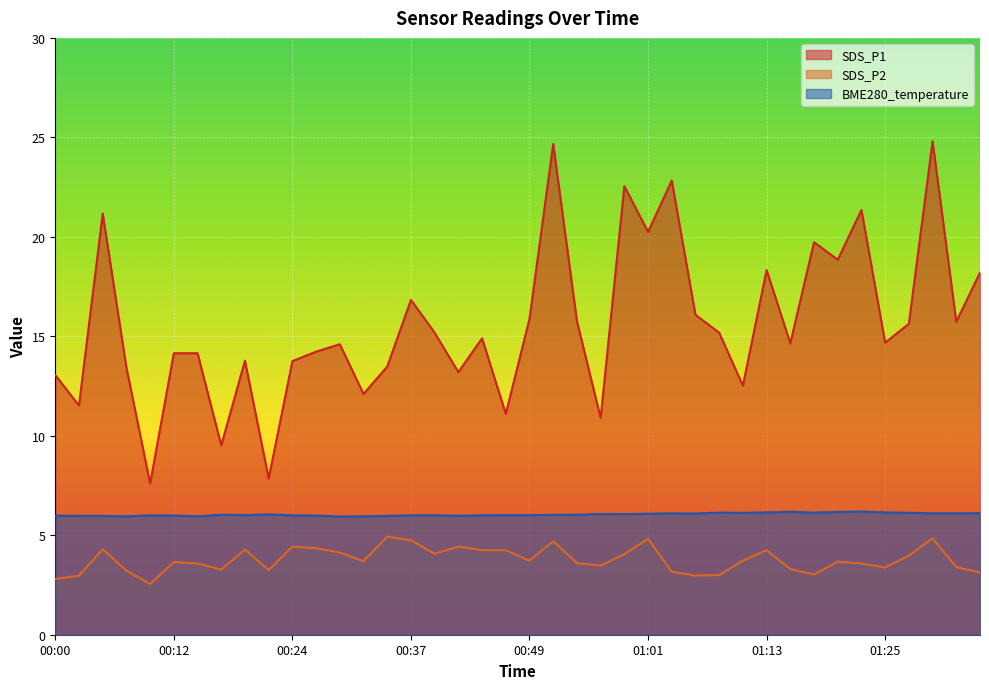

How many interior local valleys does the SDS_P1 series have?

14